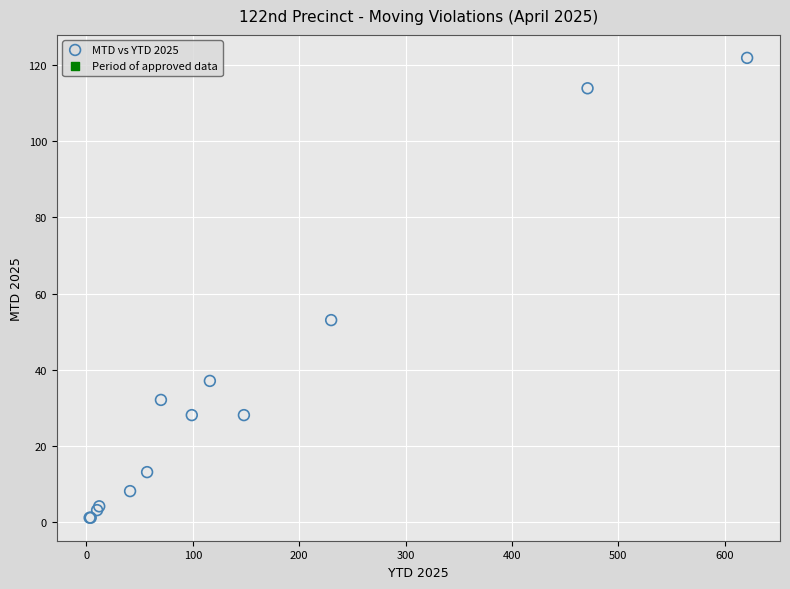

What Y value in the scatter plot is closest to 61?

53